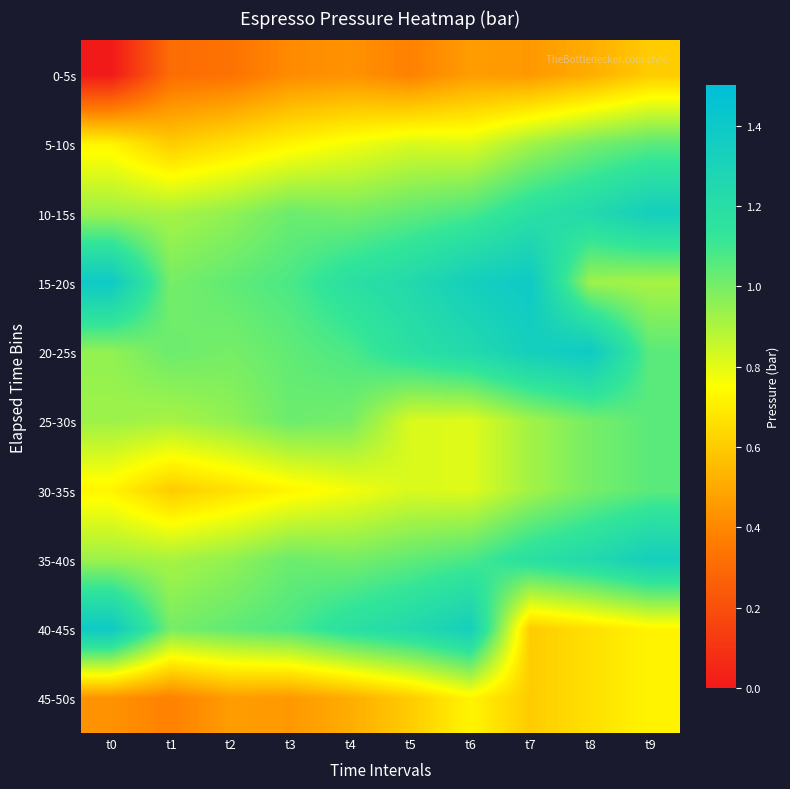

Reading left to right, extract all data points from this chart.

0-5s: t0=0.0	t1=0.3	t2=0.3	t3=0.4	t4=0.4	t5=0.4	t6=0.5	t7=0.5	t8=0.5	t9=0.6
5-10s: t0=0.7	t1=0.6	t2=0.7	t3=0.7	t4=0.8	t5=0.8	t6=0.8	t7=0.9	t8=1.0	t9=1.1
10-15s: t0=0.9	t1=0.9	t2=0.9	t3=1.0	t4=1.0	t5=1.0	t6=1.1	t7=1.2	t8=1.2	t9=1.3
15-20s: t0=1.4	t1=1.0	t2=1.0	t3=1.1	t4=1.2	t5=1.2	t6=1.3	t7=1.4	t8=0.9	t9=0.9
20-25s: t0=0.9	t1=1.0	t2=1.0	t3=1.0	t4=1.1	t5=1.2	t6=1.2	t7=1.3	t8=1.4	t9=1.1
25-30s: t0=0.9	t1=0.9	t2=0.9	t3=1.0	t4=1.0	t5=0.8	t6=0.8	t7=0.9	t8=1.0	t9=1.1
30-35s: t0=0.7	t1=0.6	t2=0.7	t3=0.7	t4=0.8	t5=0.8	t6=0.8	t7=0.9	t8=1.0	t9=1.1
35-40s: t0=0.9	t1=0.9	t2=0.9	t3=1.0	t4=1.0	t5=1.0	t6=1.1	t7=1.2	t8=1.2	t9=1.3
40-45s: t0=1.4	t1=1.0	t2=1.0	t3=1.1	t4=1.2	t5=1.2	t6=1.3	t7=0.6	t8=0.7	t9=0.7
45-50s: t0=0.4	t1=0.4	t2=0.5	t3=0.5	t4=0.5	t5=0.6	t6=0.7	t7=0.6	t8=0.7	t9=0.7